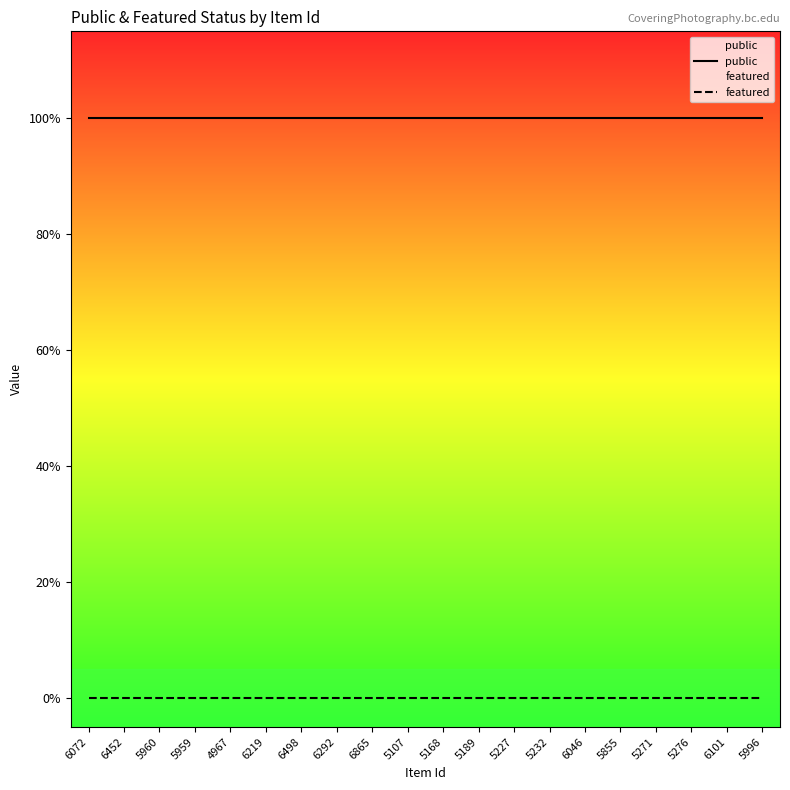

What is the label of the 20th point from the right?

6072